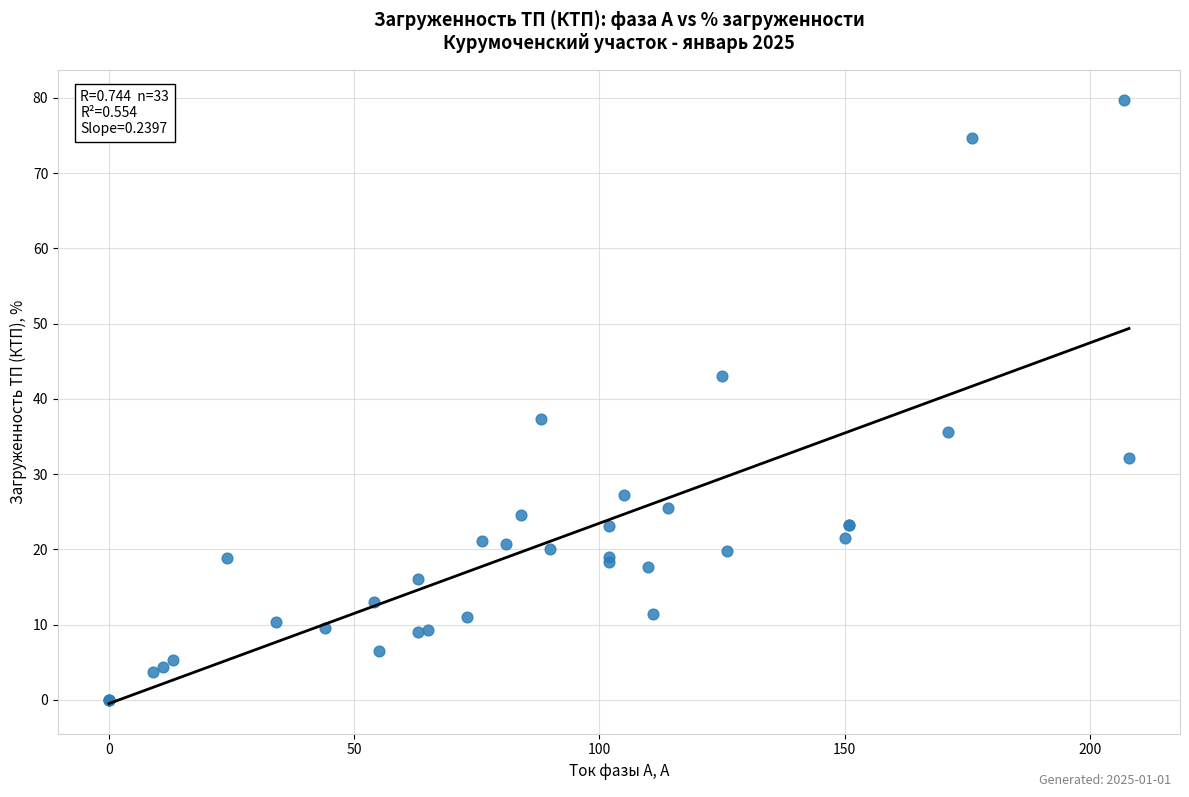

What Y value in the scatter plot is closest to 39?

37.4